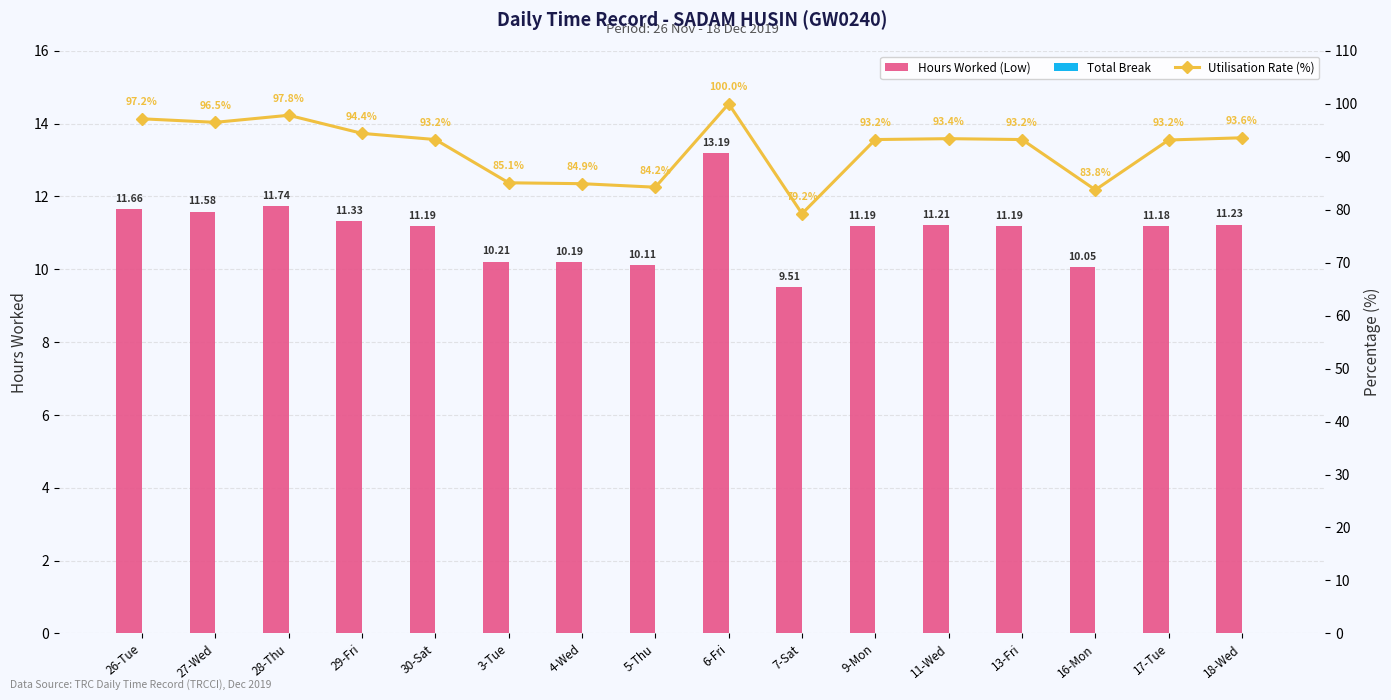

What is the difference between the highest and lowest values at 29-Fri?

94.4